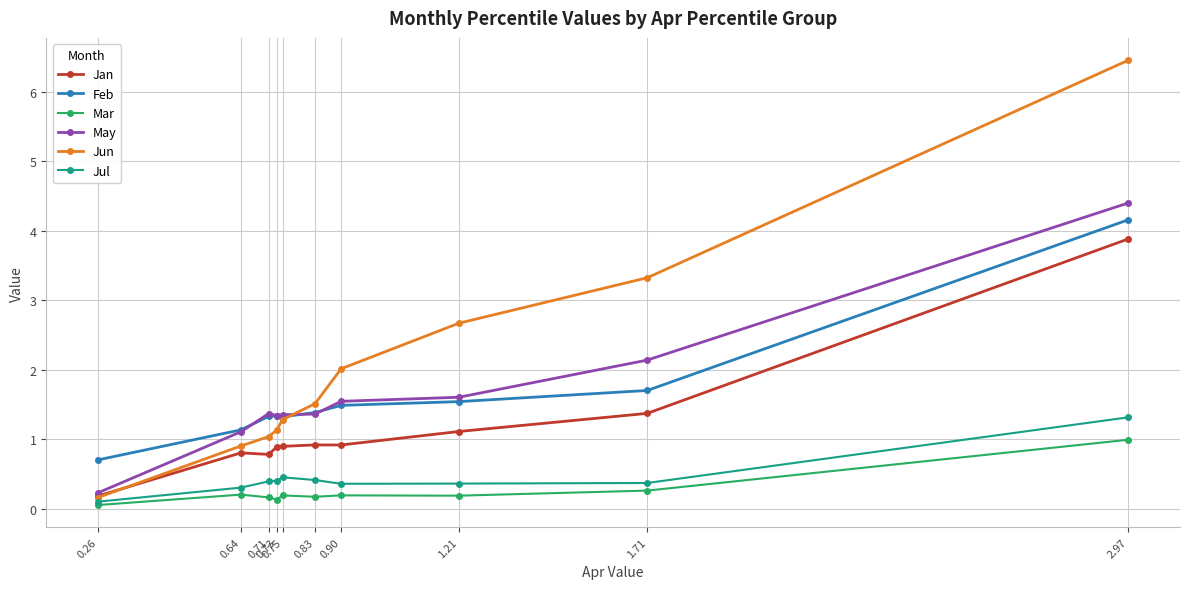

True or false: May and Jul cross at least once.

False